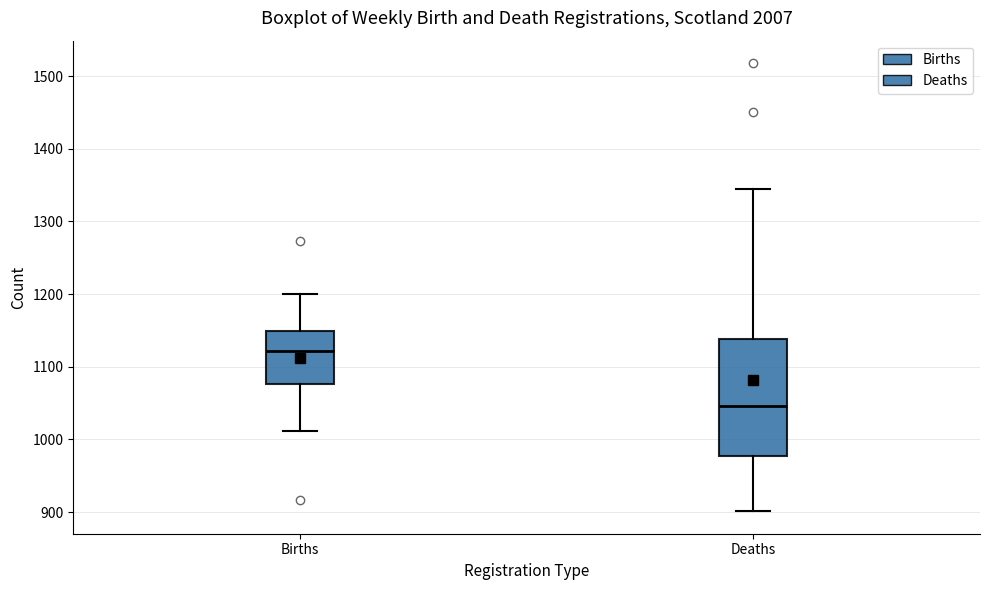

Where is the lower edge of the box for Deaths on the y-axis? The values are not printed on the chart, so give them approximately, as read against the axis.

980